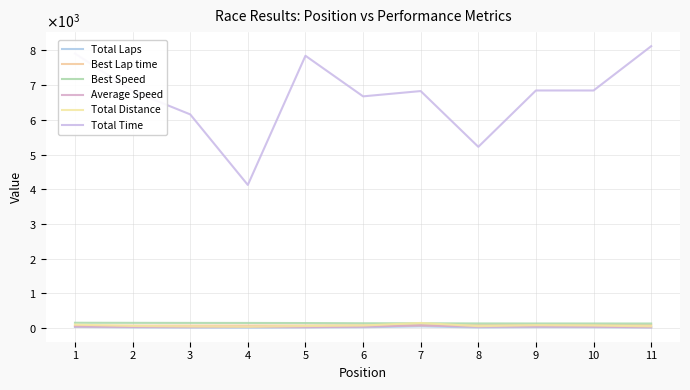

Which category has the lowest value across all series?

4